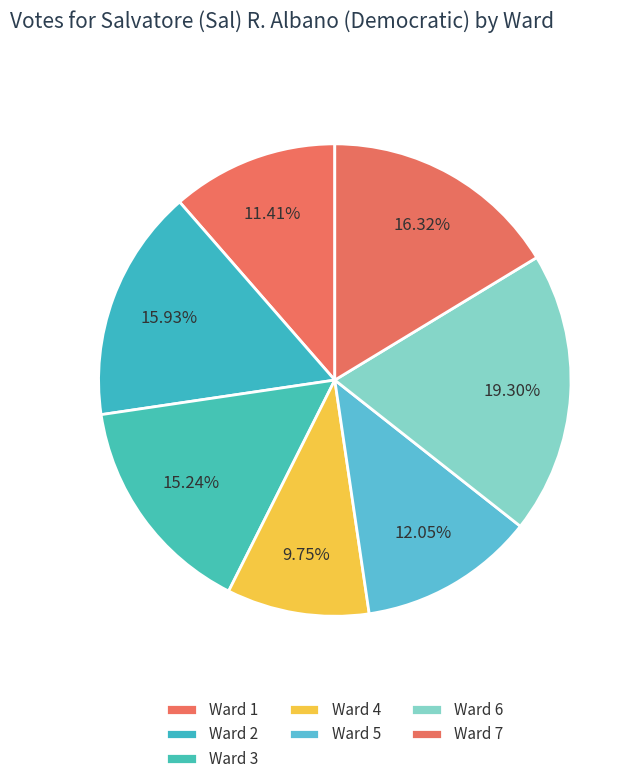

Which slice is the largest?

Ward 6